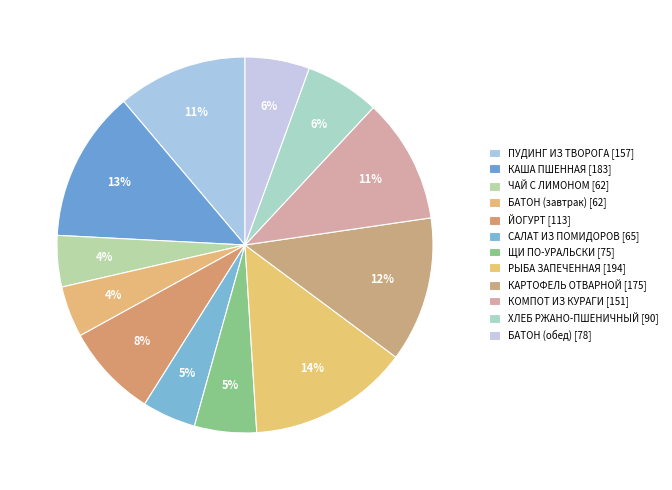

How many slices are in this pie chart?

12